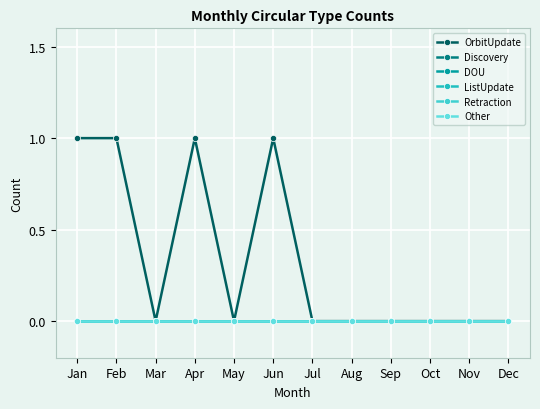

Reading left to right, transcribe all the data shown in this chart.

OrbitUpdate: Jan=1	Feb=1	Mar=0	Apr=1	May=0	Jun=1	Jul=0	Aug=0	Sep=0	Oct=0	Nov=0	Dec=0
Discovery: Jan=0	Feb=0	Mar=0	Apr=0	May=0	Jun=0	Jul=0	Aug=0	Sep=0	Oct=0	Nov=0	Dec=0
DOU: Jan=0	Feb=0	Mar=0	Apr=0	May=0	Jun=0	Jul=0	Aug=0	Sep=0	Oct=0	Nov=0	Dec=0
ListUpdate: Jan=0	Feb=0	Mar=0	Apr=0	May=0	Jun=0	Jul=0	Aug=0	Sep=0	Oct=0	Nov=0	Dec=0
Retraction: Jan=0	Feb=0	Mar=0	Apr=0	May=0	Jun=0	Jul=0	Aug=0	Sep=0	Oct=0	Nov=0	Dec=0
Other: Jan=0	Feb=0	Mar=0	Apr=0	May=0	Jun=0	Jul=0	Aug=0	Sep=0	Oct=0	Nov=0	Dec=0